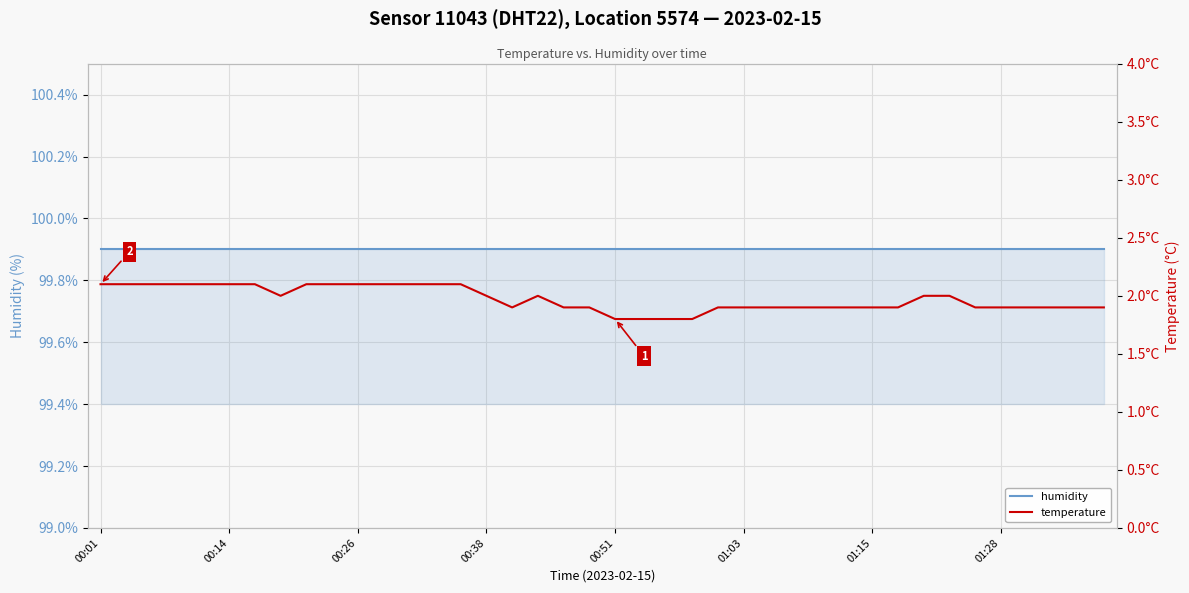

At which label is temperature closest to 1?

00:51